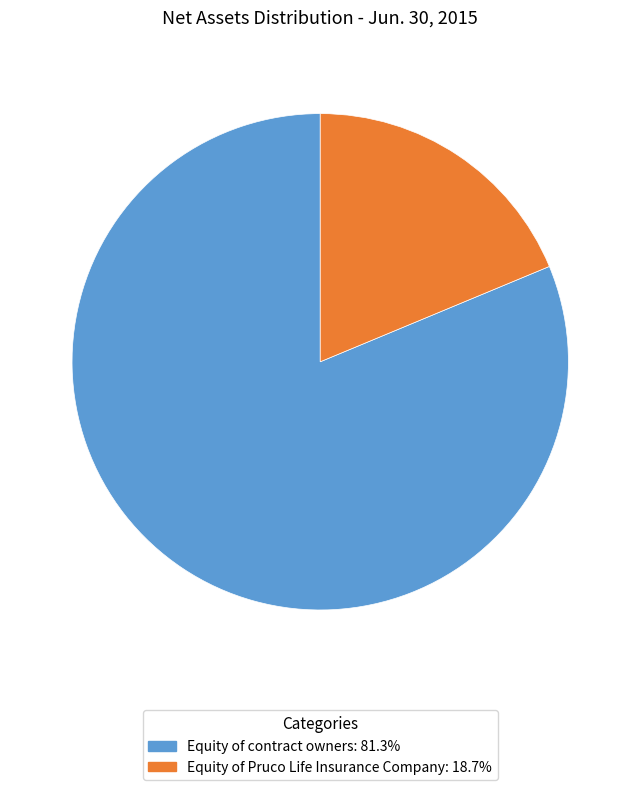

Combined, do Equity of contract owners and Equity of Pruco Life Insurance Company account for over 50%?

Yes